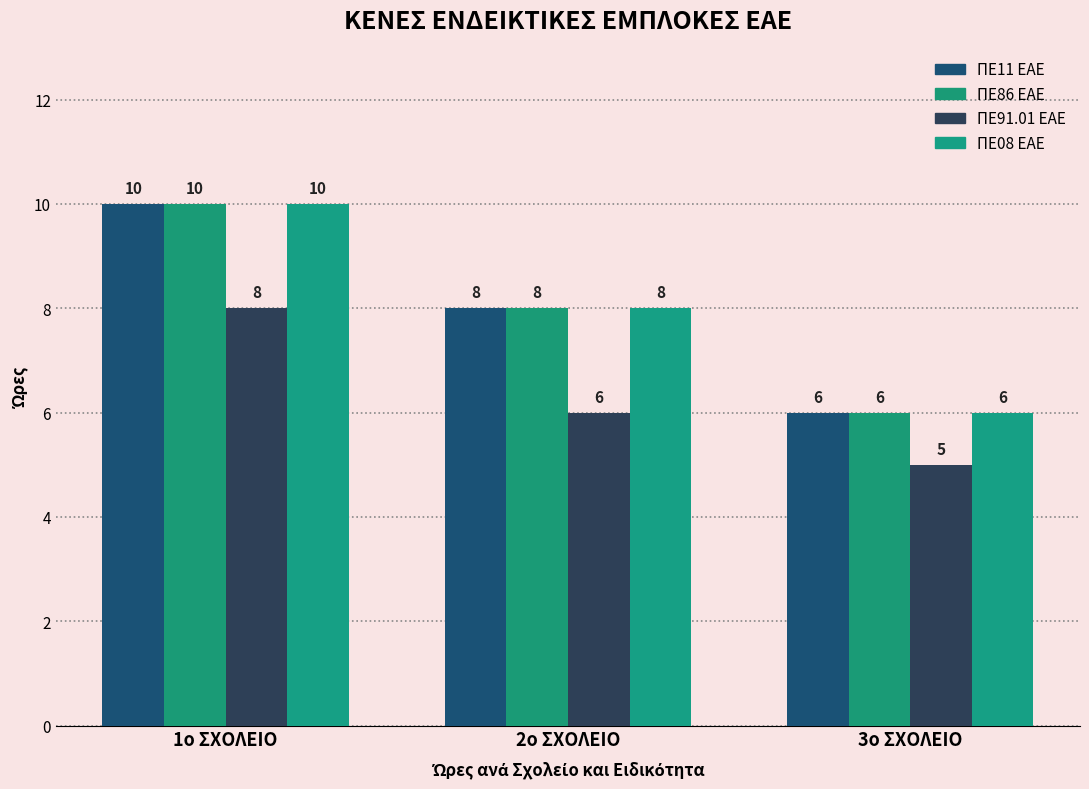

How many categories are shown in the chart?

3